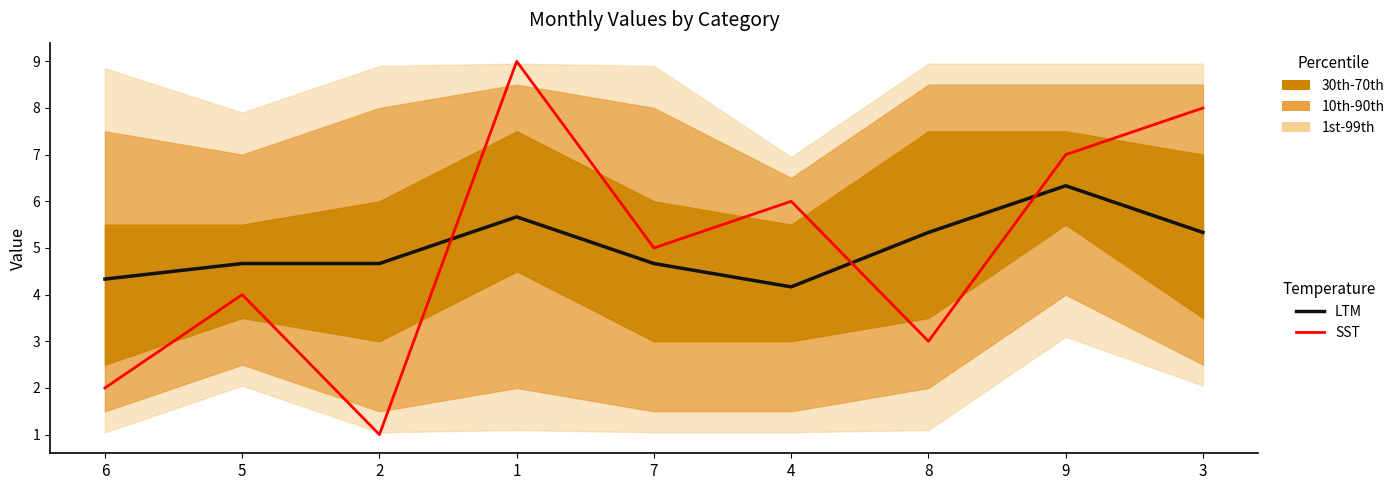

What is the label of the 3rd point from the right?

8